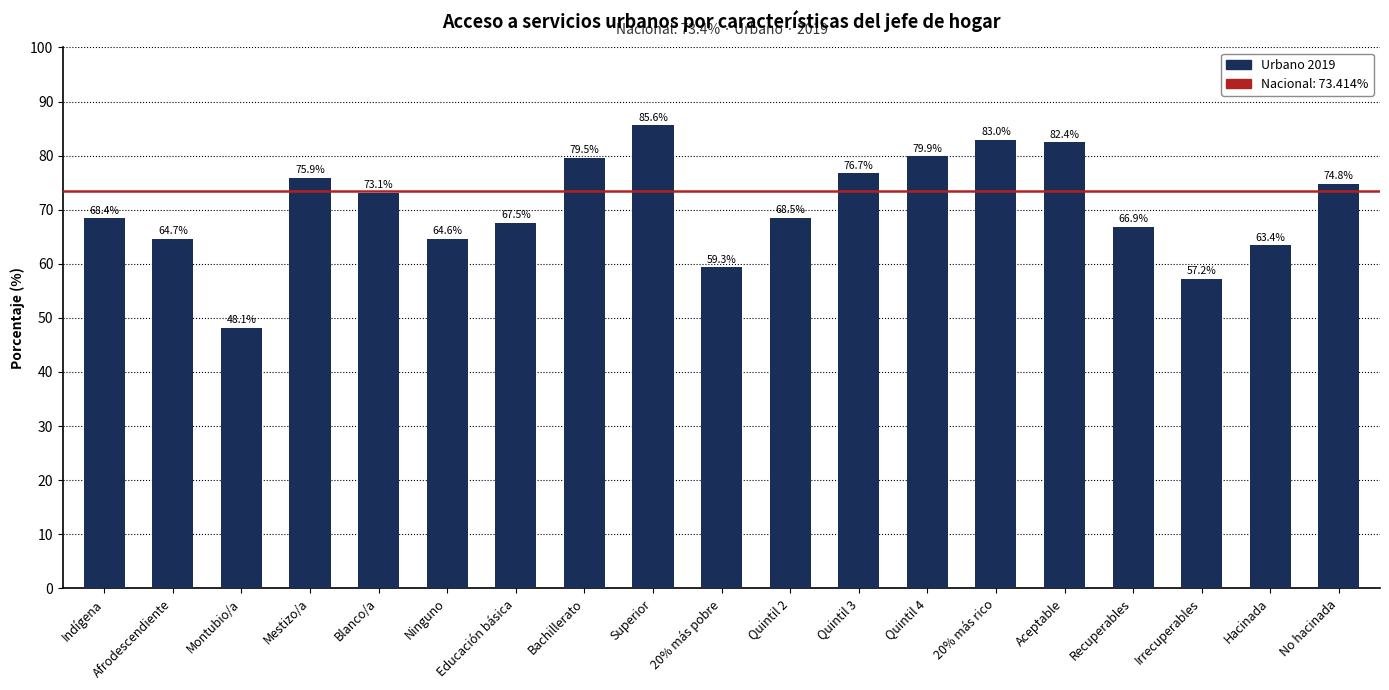

Read the value at No hacinada.

74.8